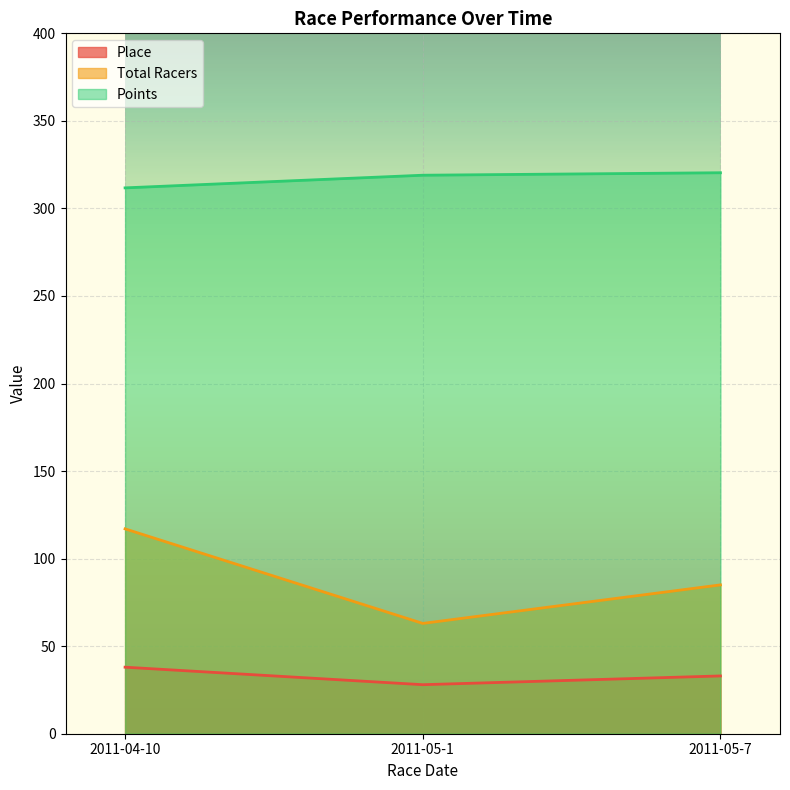

What are all the series names shown in the legend?

Place, Total Racers, Points